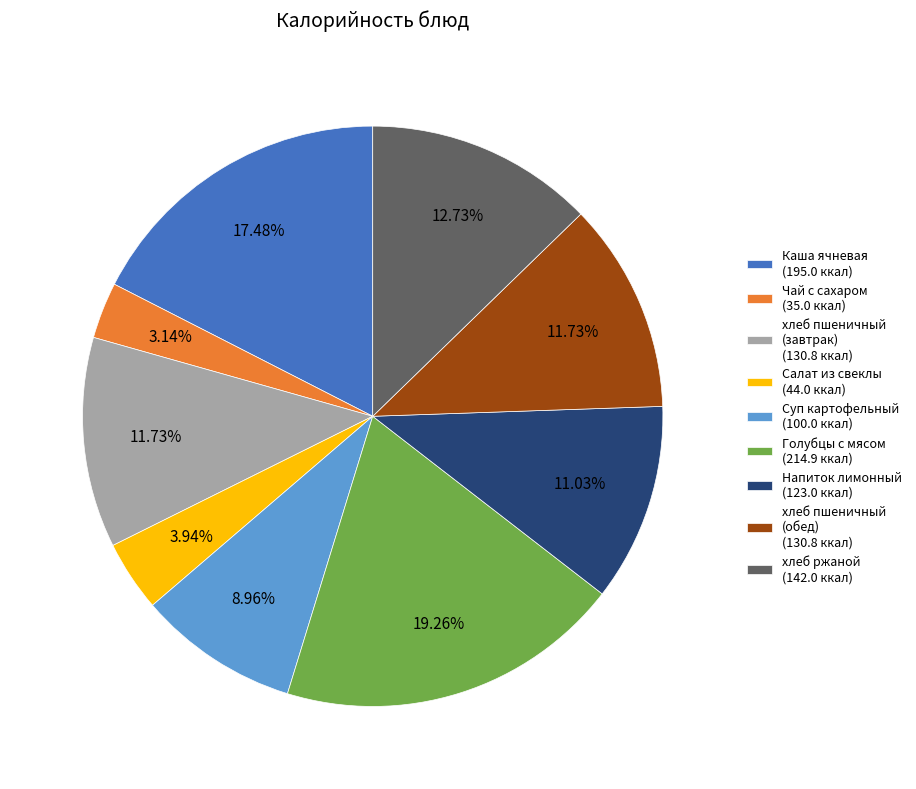

To the nearest percent, what is the difference between the largest and smallest slice percentages?

16%